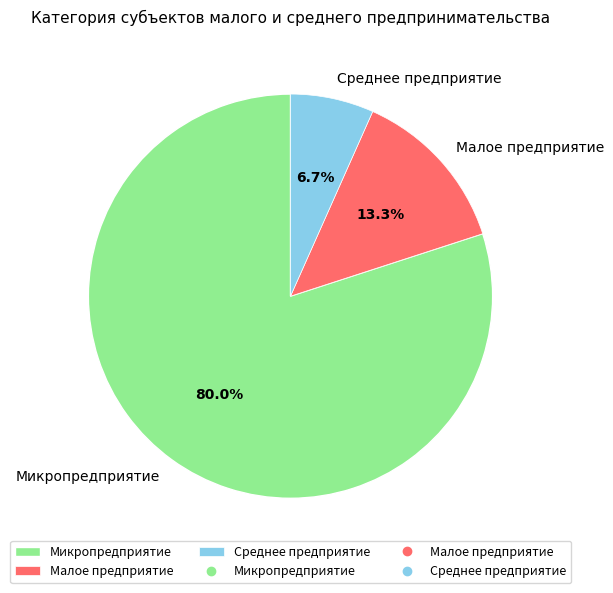

Do Микропредприятие and Малое предприятие together represent more than half of the pie?

Yes